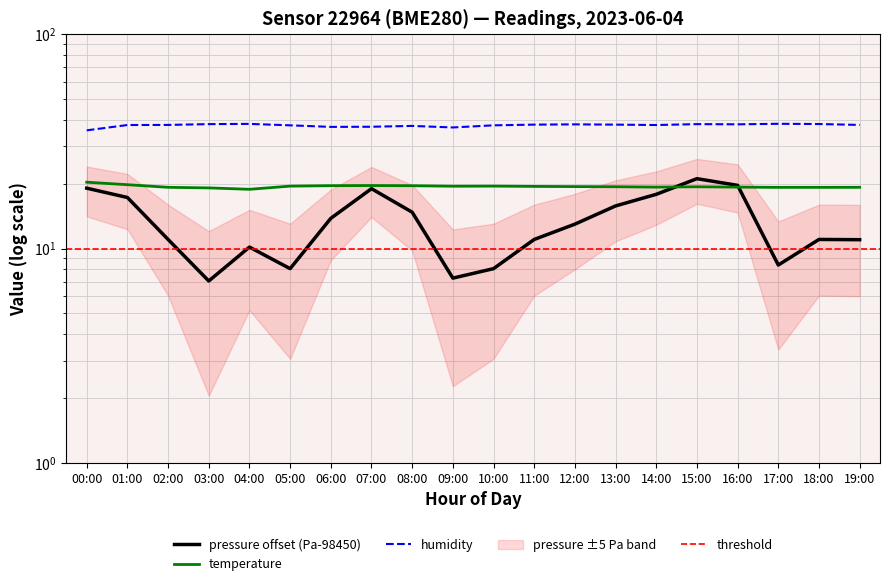

Reading left to right, what are all the values shown in this chart?

pressure: 19.1	17.3	11.0	7.1	10.2	8.1	13.8	19.0	14.8	7.3	8.1	11.0	13.0	15.8	17.9	21.2	19.7	8.4	11.0	11.0
temperature: 20.4	19.9	19.3	19.2	18.9	19.6	19.6	19.7	19.6	19.5	19.6	19.5	19.5	19.4	19.4	19.4	19.4	19.3	19.3	19.3
humidity: 35.6	37.7	37.7	38.1	38.2	37.6	37.0	37.0	37.3	36.7	37.6	37.9	38.0	37.9	37.7	38.1	38.0	38.2	38.1	37.7